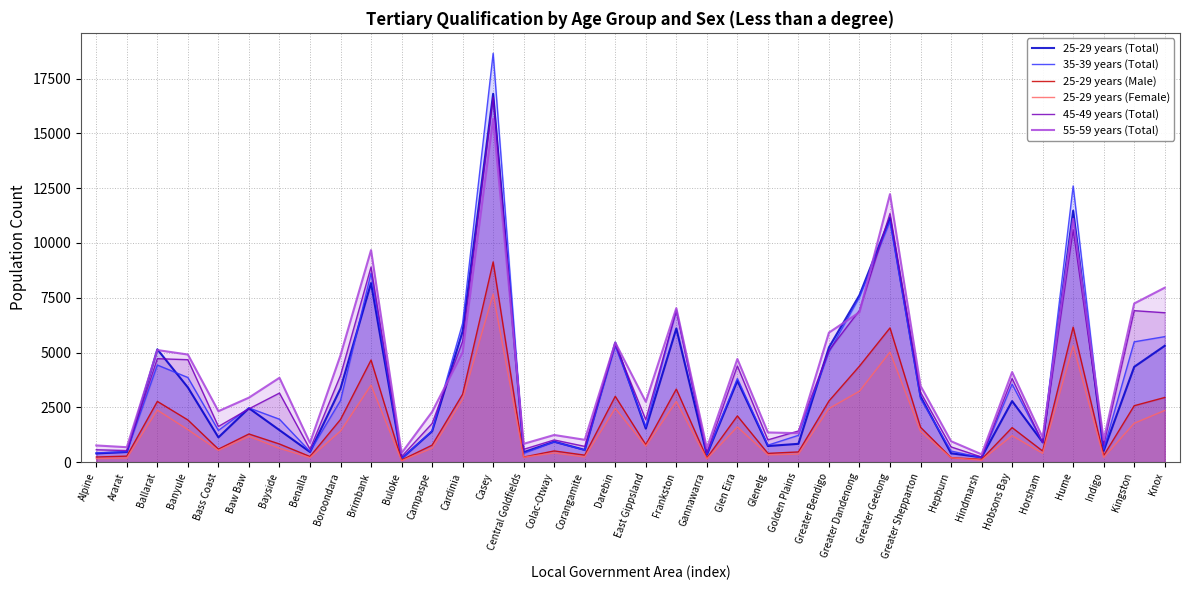

True or false: 35-39 years (Total) and 25-29 years (Female) cross at least once.

False